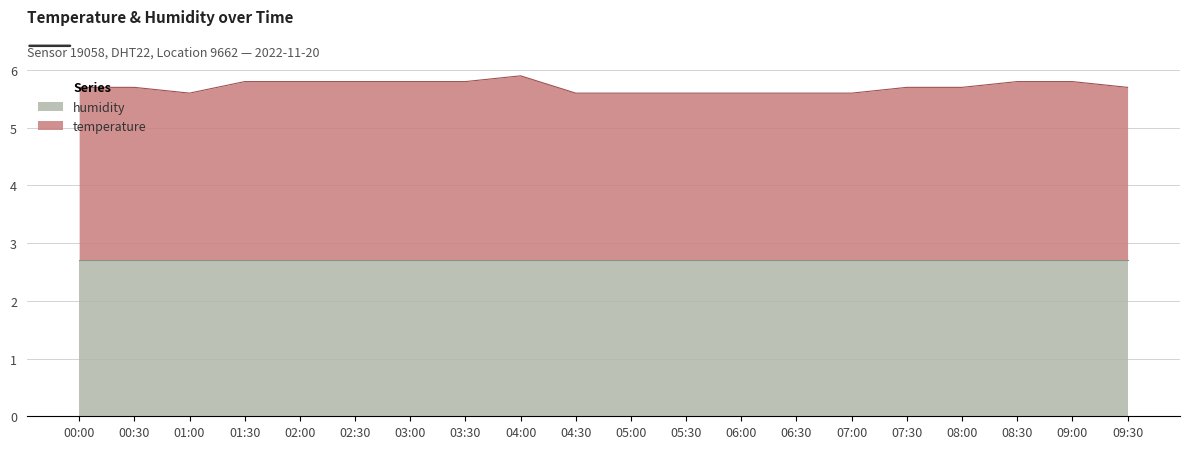

What is the greatest value displayed?

5.9